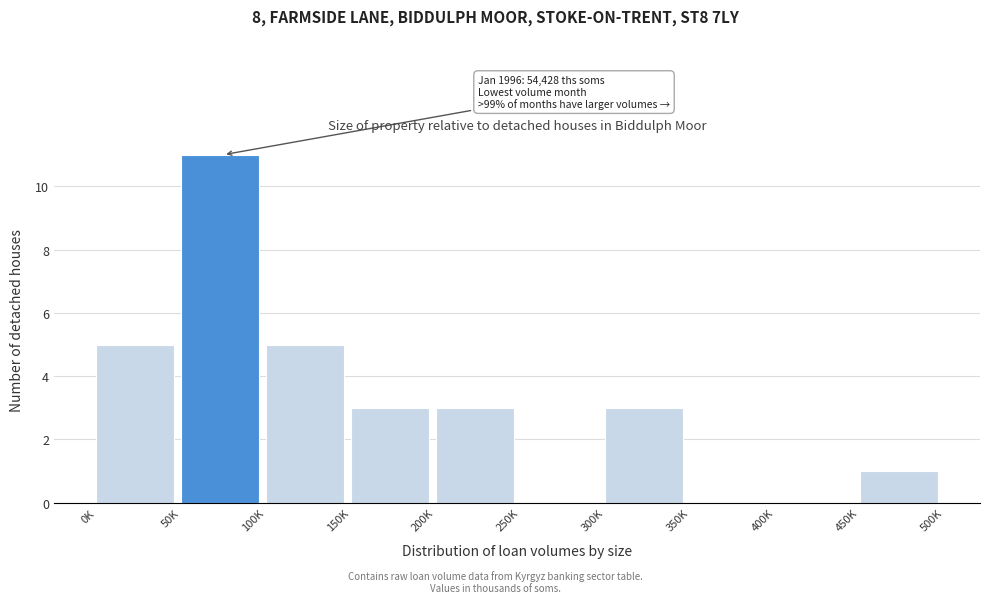

Reading left to right, extract all data points from this chart.

0K=5	50K=11	100K=5	150K=3	200K=3	250K=0	300K=3	350K=0	400K=0	450K=1